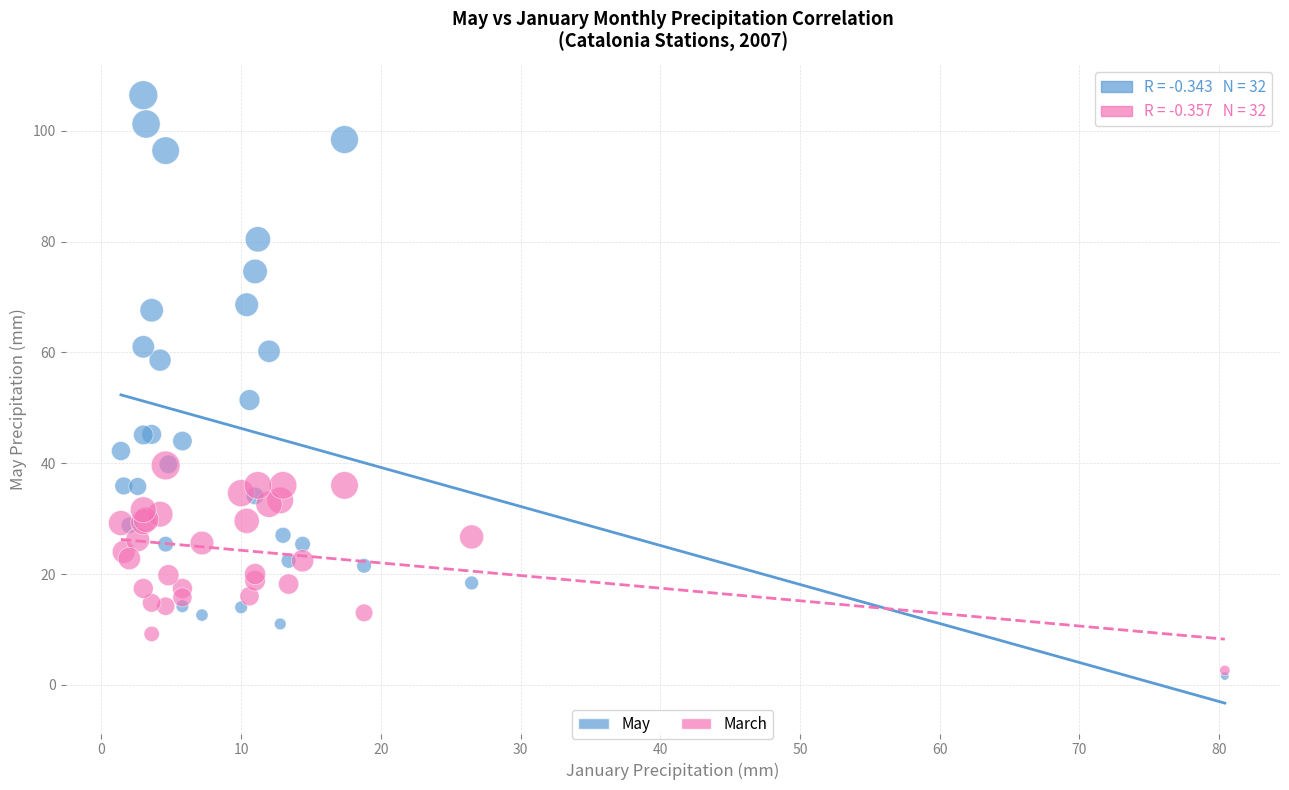

Across all series, what Y value is closest to 54?

51.4